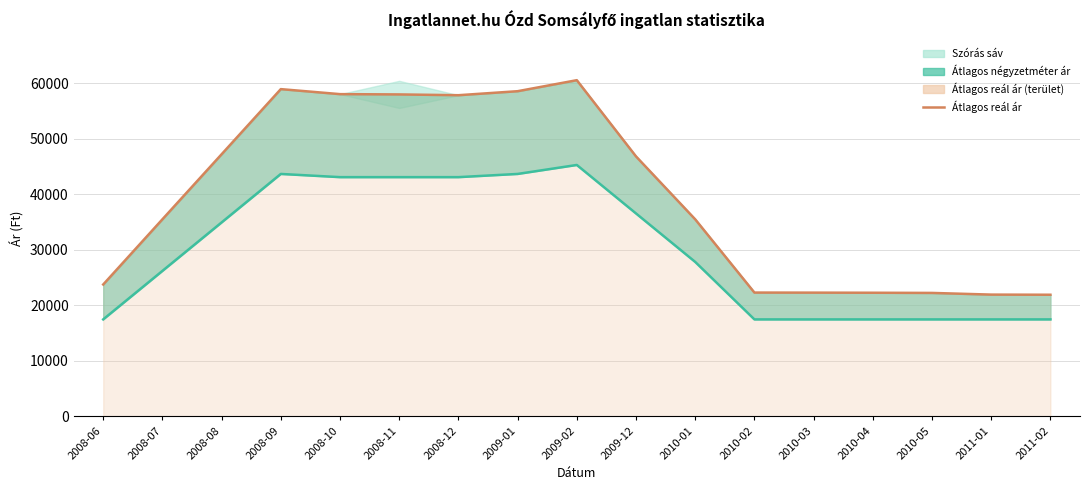

Read the Átlagos négyzetméter ár value at 2011-01, to the nearest 100.

17500